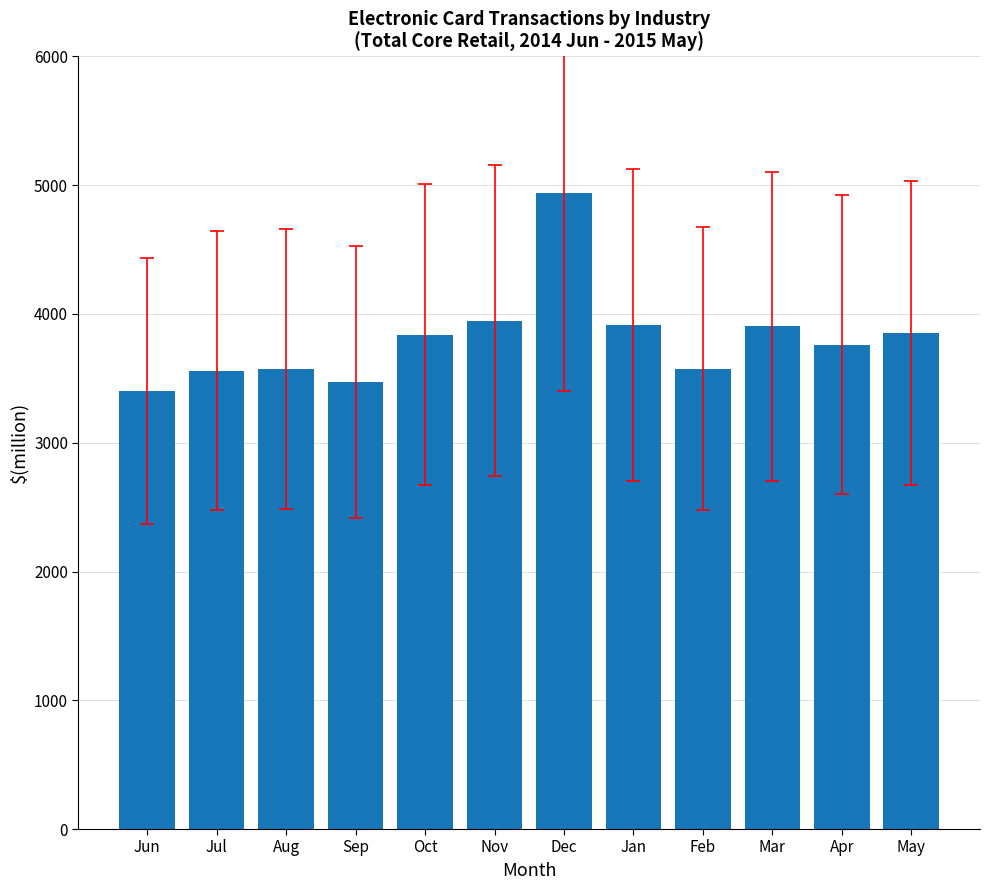

The value at May is 1989. True or false?

False